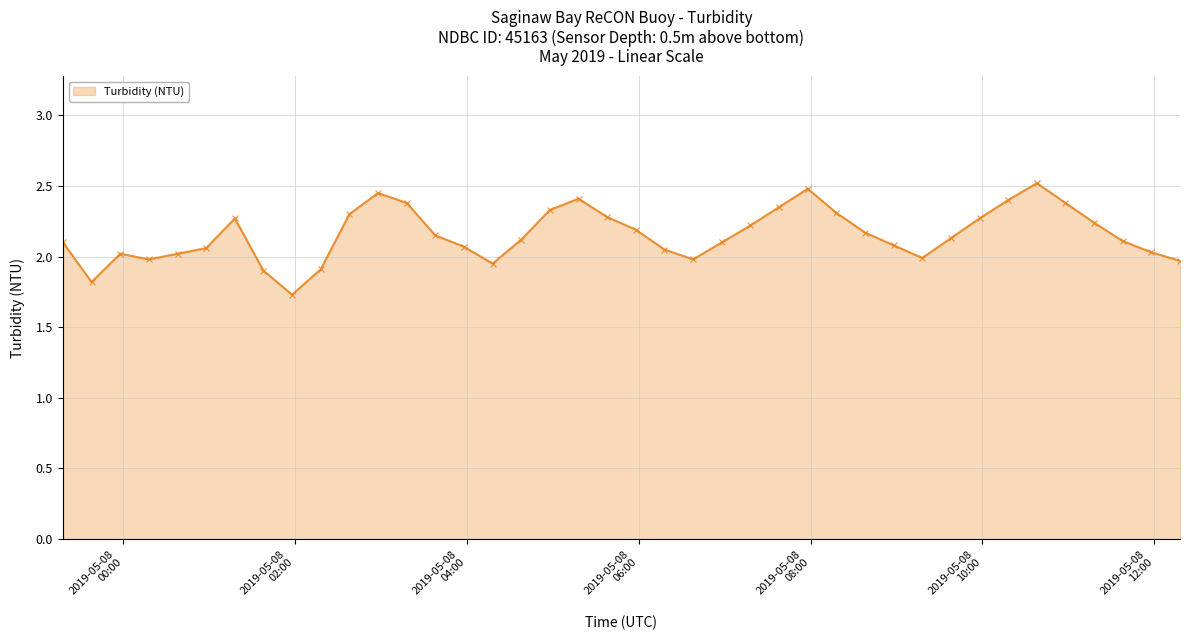

What is the difference between the maximum and minimum values?

0.8